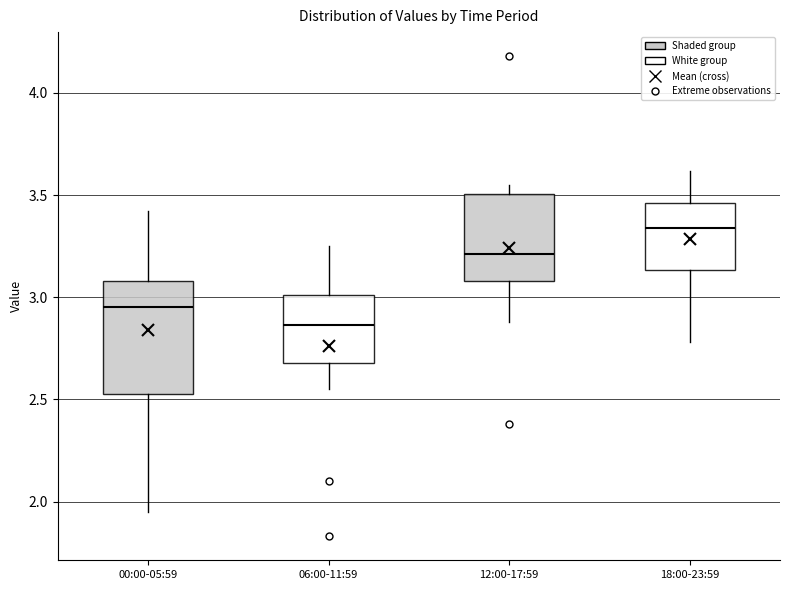

Reading left to right, read every box against the y-axis: the position of its median line, the range the box covers, and the ends of its whiskers. The values are not printed on the chart, so give them approximately, as read against the axis.

00:00-05:59: median 2.95, box 2.55 to 3.10, whiskers 1.95 to 3.40
06:00-11:59: median 2.85, box 2.70 to 3.00, whiskers 2.55 to 3.25
12:00-17:59: median 3.20, box 3.10 to 3.50, whiskers 2.90 to 3.55
18:00-23:59: median 3.35, box 3.15 to 3.45, whiskers 2.80 to 3.60